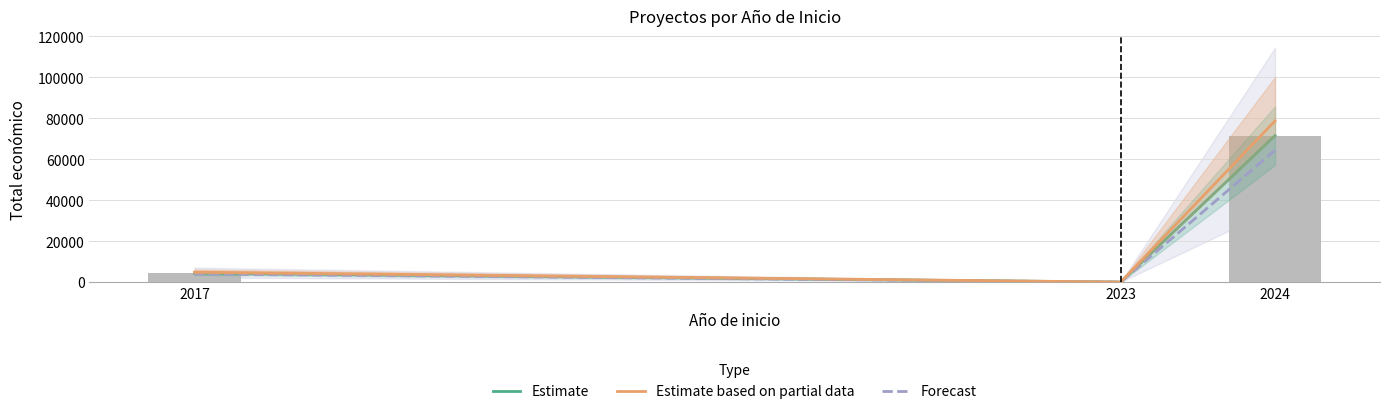

The value of Forecast at 2017 is 3960.0. True or false?

True